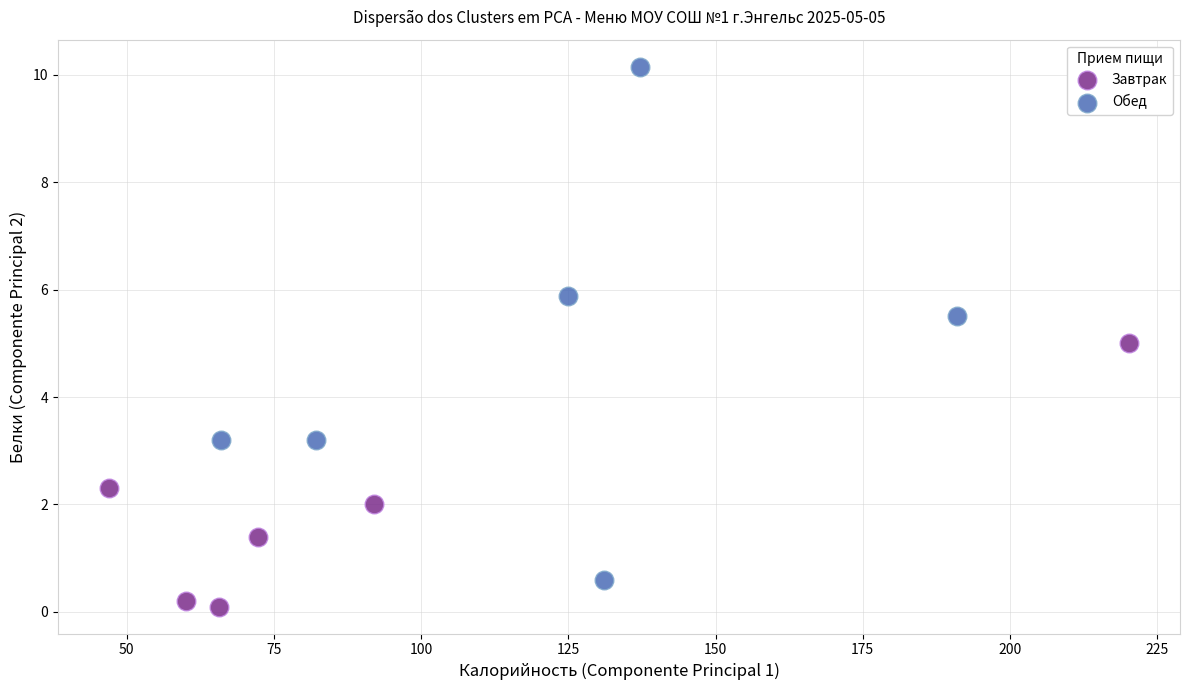

Which series reaches the minimum Y coordinate?

Завтрак